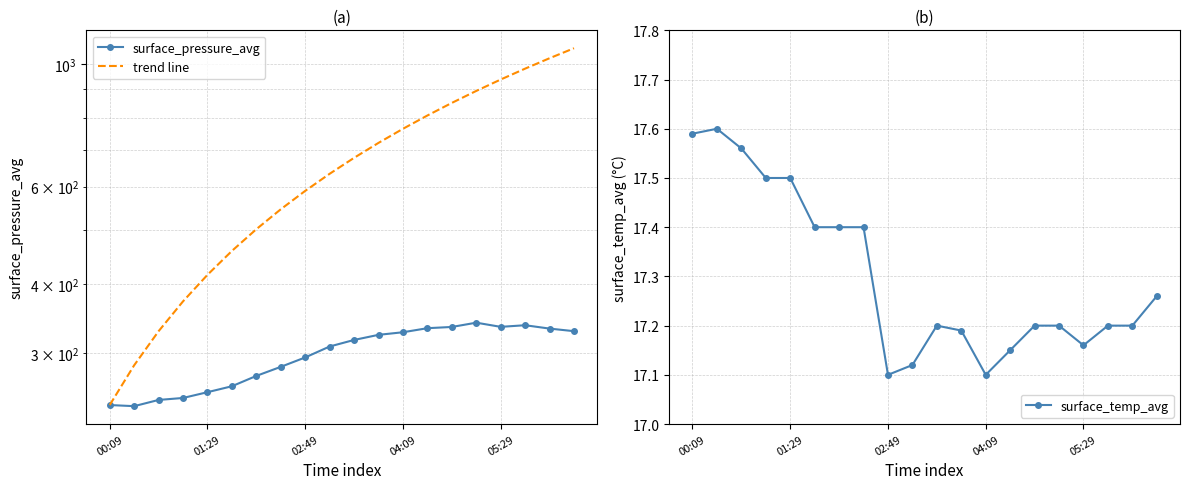

The surface_temp_avg series shows 17.5 at 01:29. True or false?

True